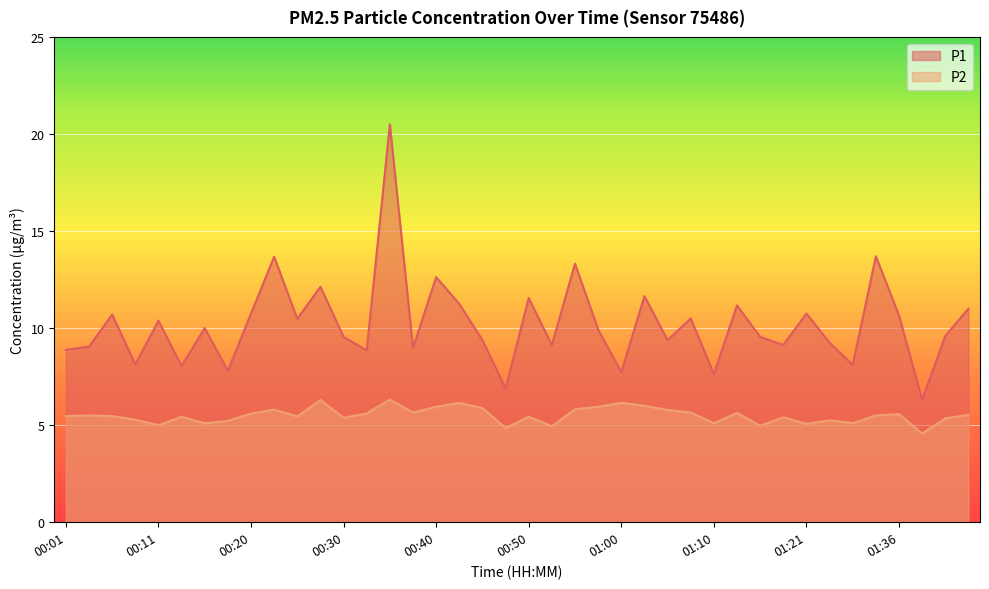

True or false: P1 and P2 cross at least once.

False